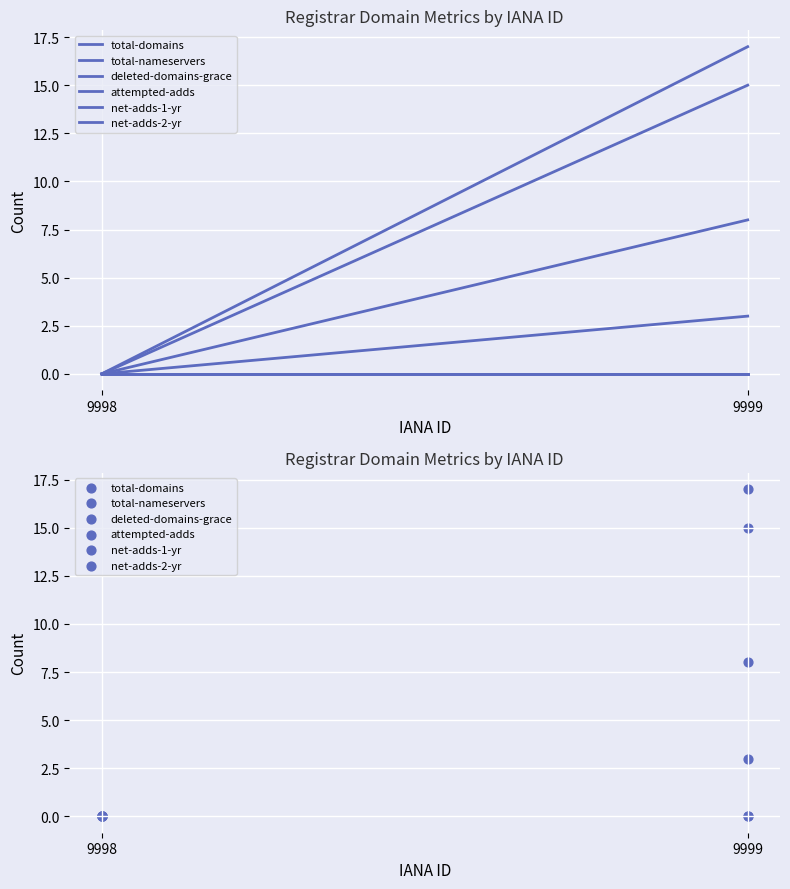

Which series has the largest Y range (max minus min)?

attempted-adds